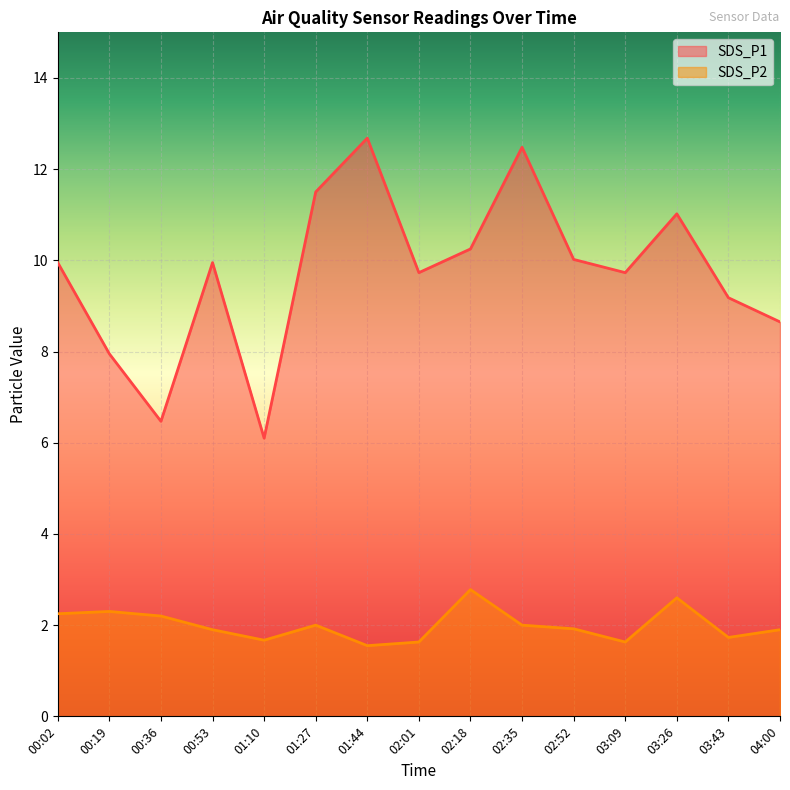

What is the value of the SDS_P1 point at the 14th from the left?

9.2